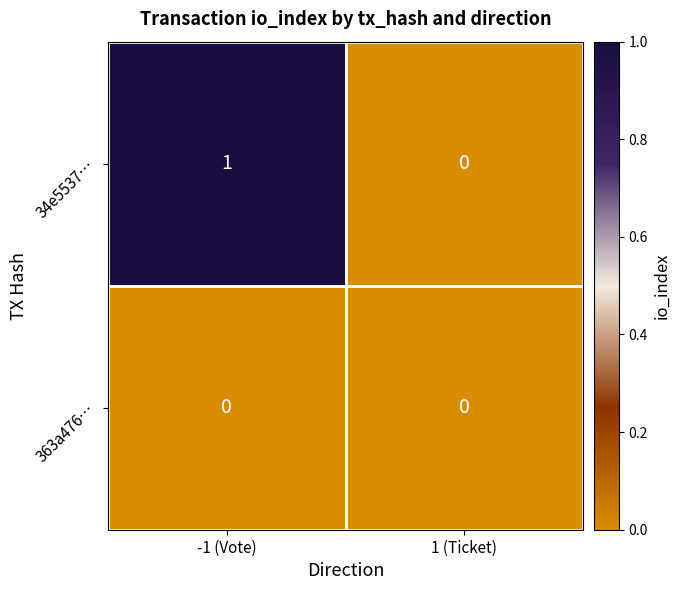

Reading left to right, extract all data points from this chart.

34e5537…: -1 (Vote)=1	1 (Ticket)=0
363a476…: -1 (Vote)=0	1 (Ticket)=0